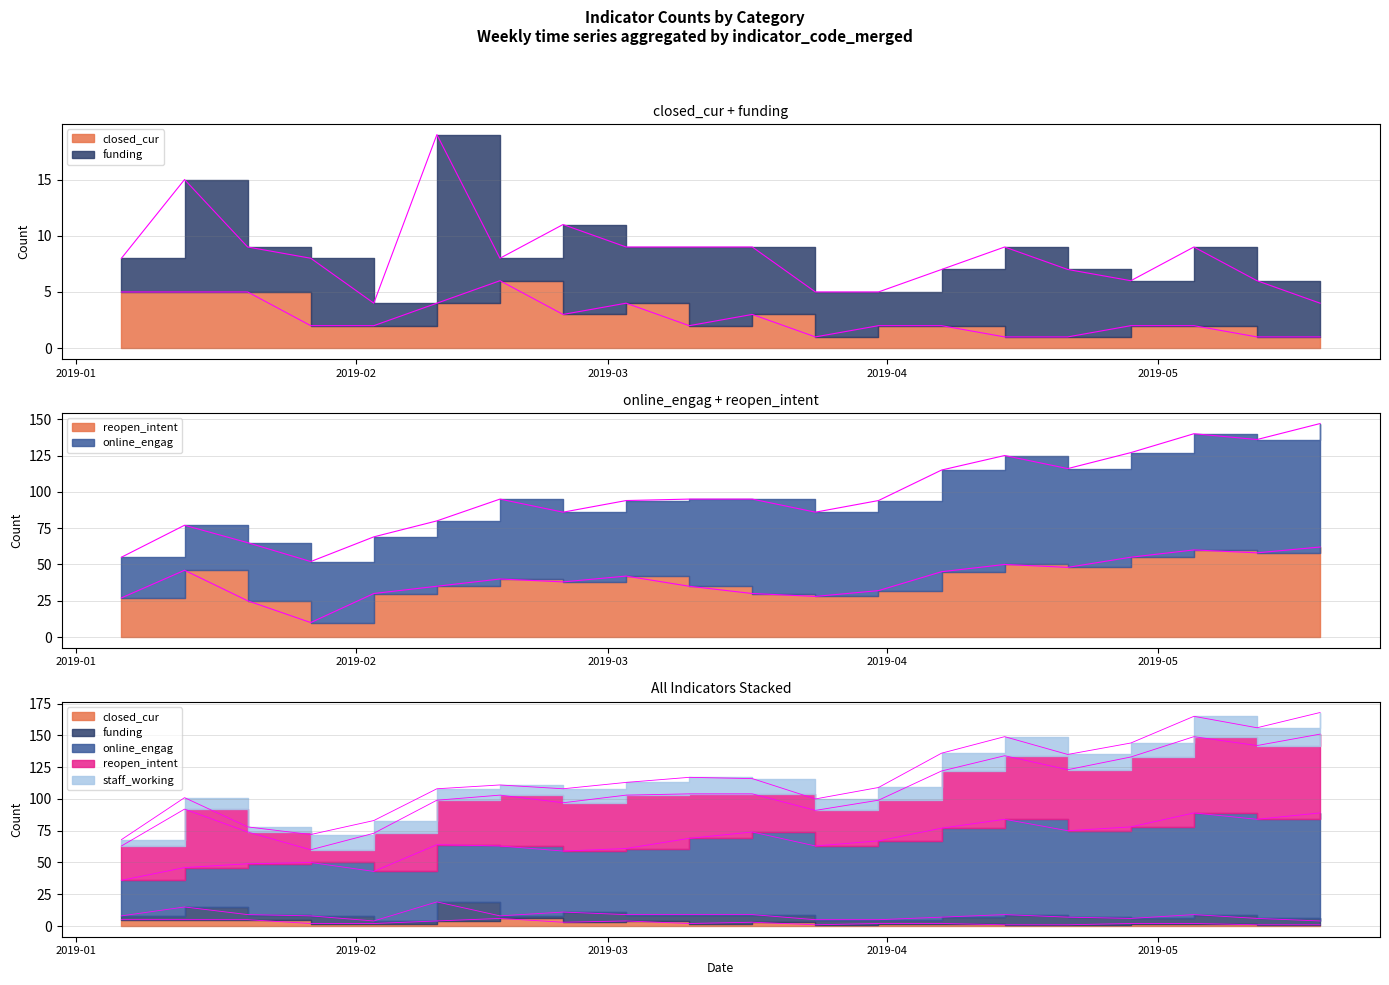

How many intersections are there between reopen_intent and staff_working?

2